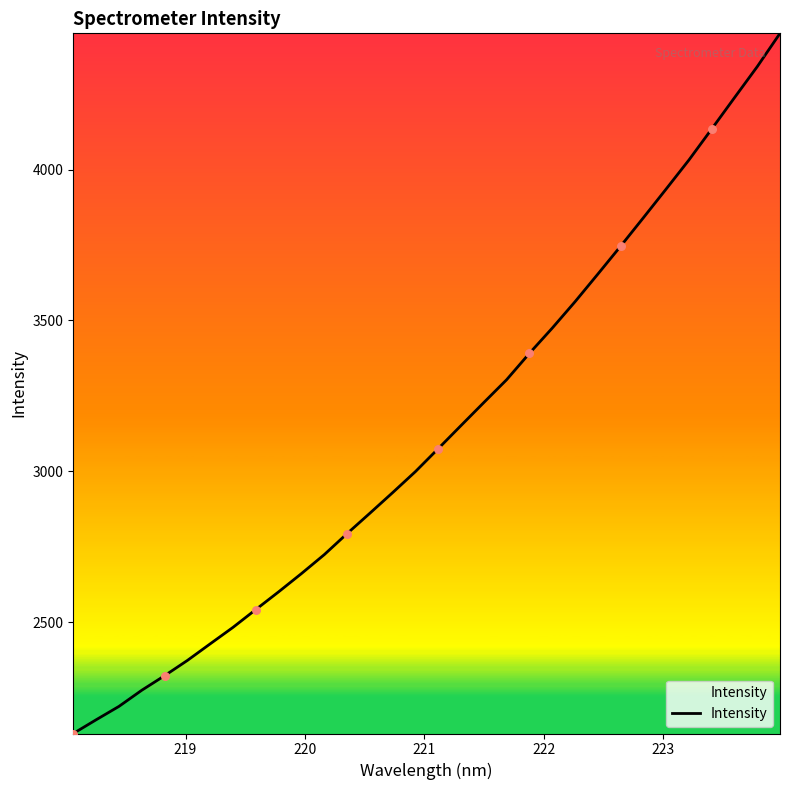

What is the smallest value displayed?

2130.8